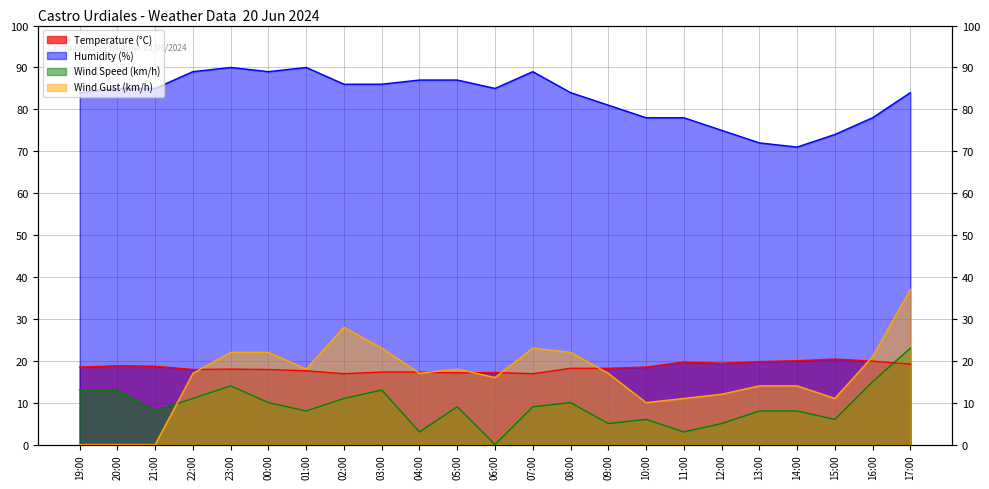

The Wind Gust (km/h) series shows 22.0 at 00:00. True or false?

True